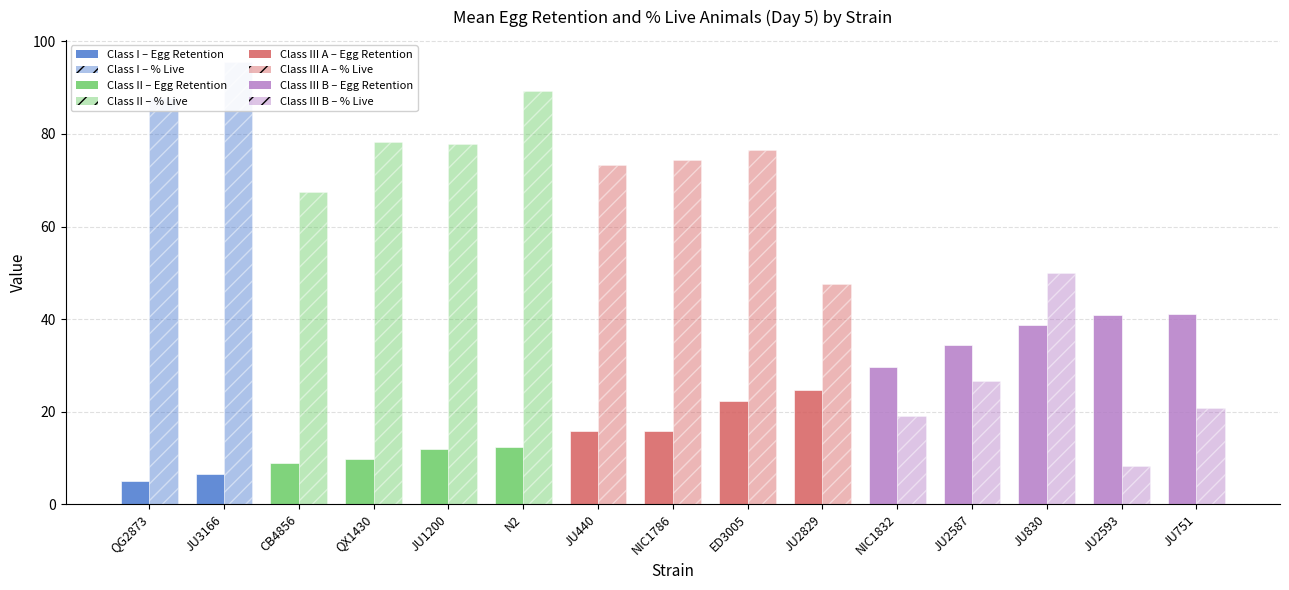

What is the difference between the Mean egg retention values at NIC1832 and JU2587?

4.7